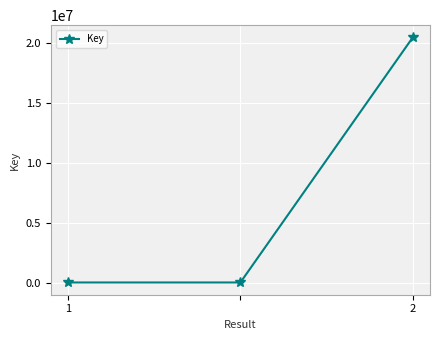

Reading right to left, what are all the values shown in this chart?

20462561	6541	6541